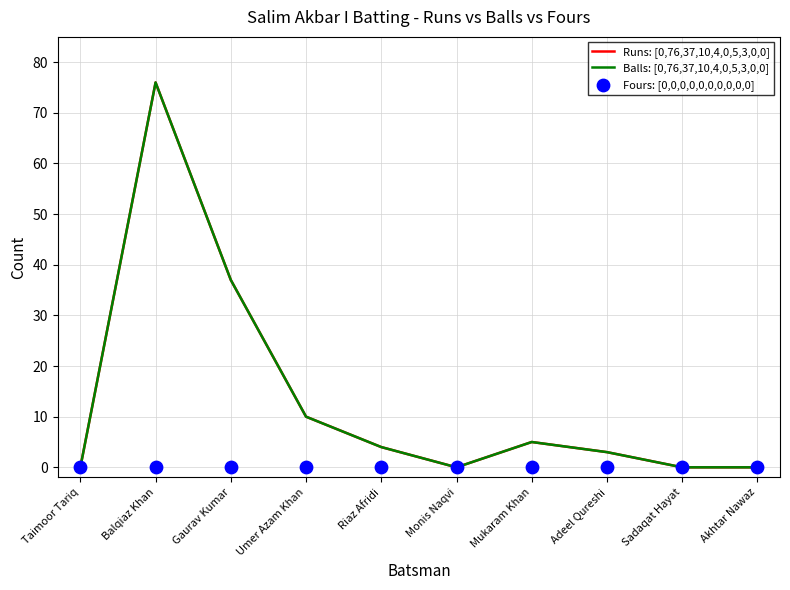

At how many categories does at least one series exceed 23?

2